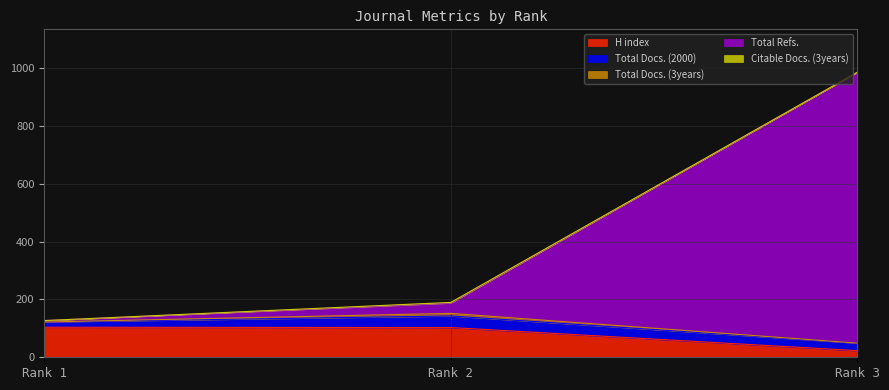

At how many categories does at least one series exceed 552?

1